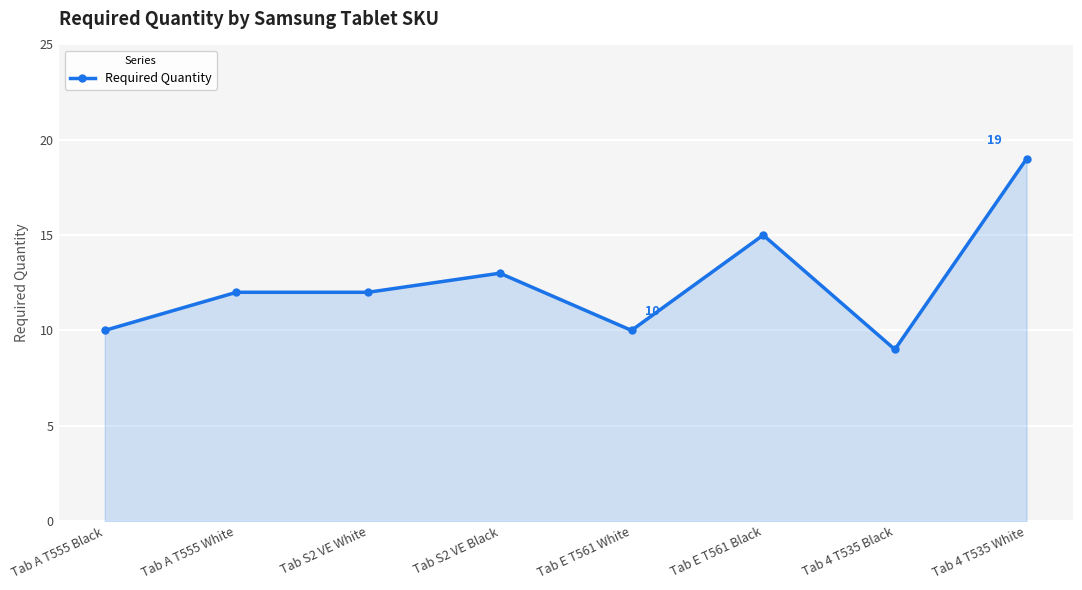

Reading left to right, transcribe all the data shown in this chart.

10	12	12	13	10	15	9	19